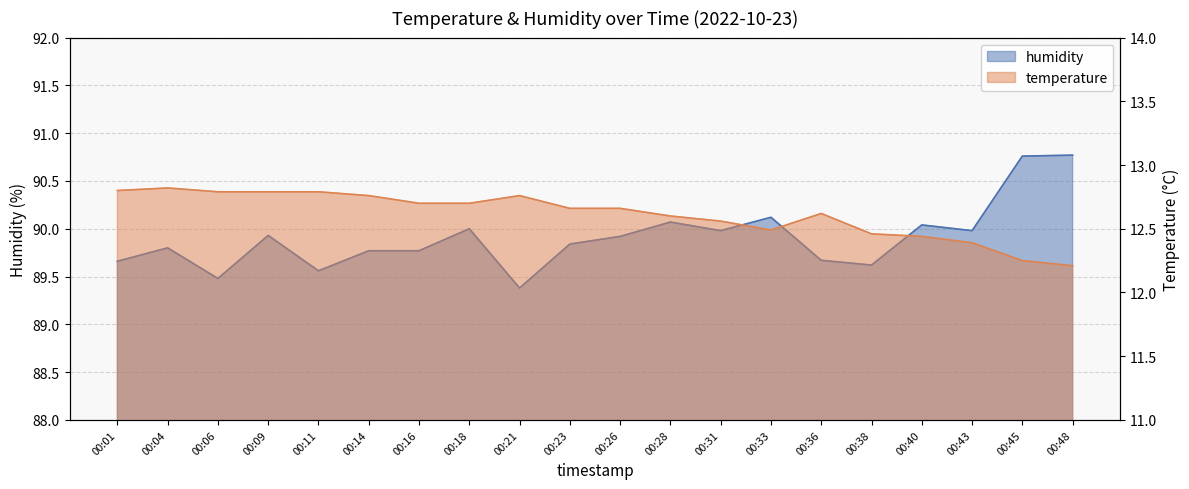

At how many categories does at least one series exceed 16?

20